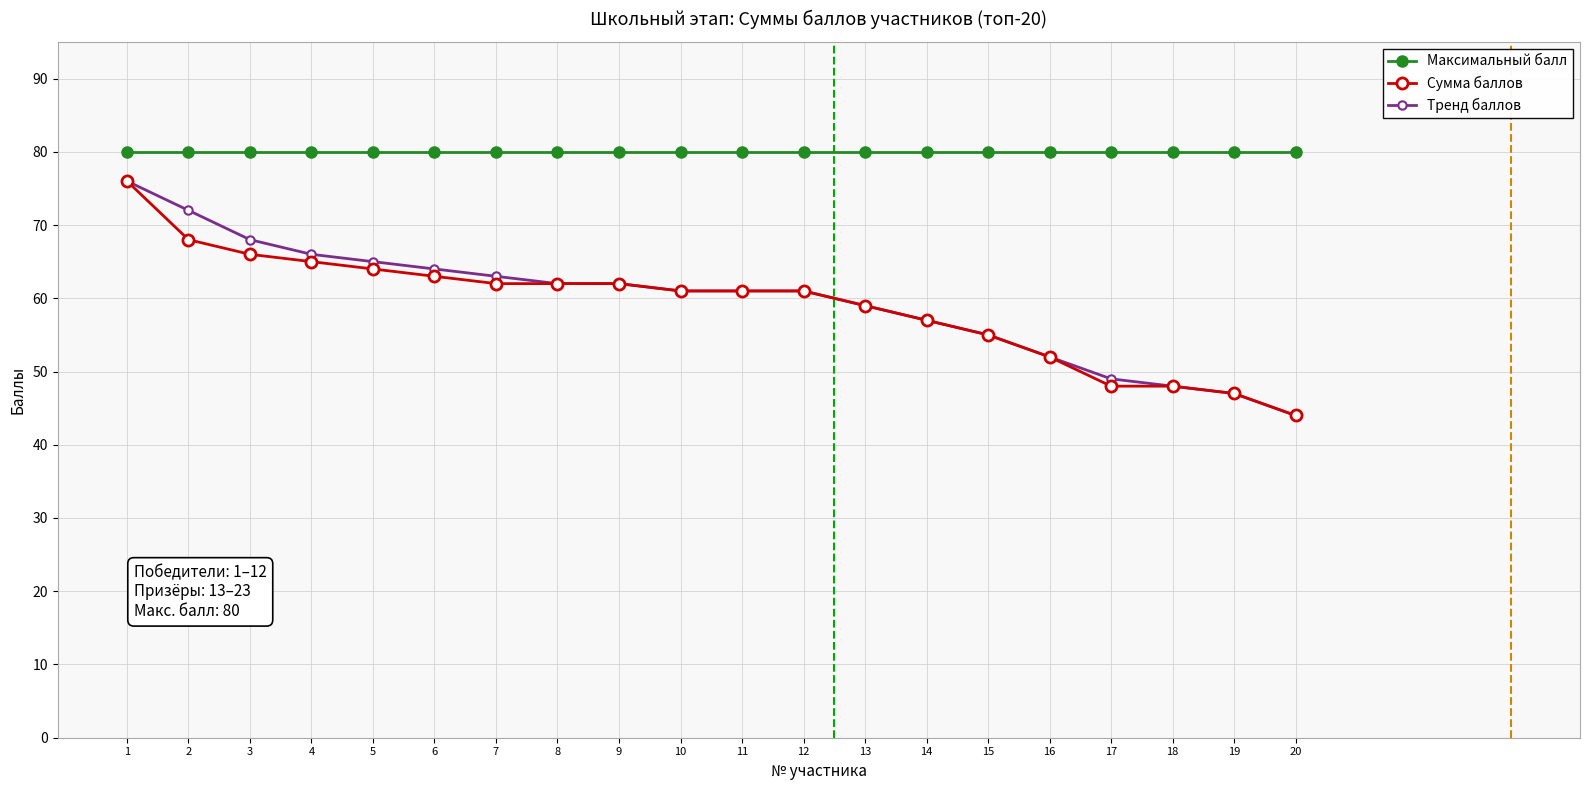

Is it true that Сумма баллов equals 47 at 19?

True